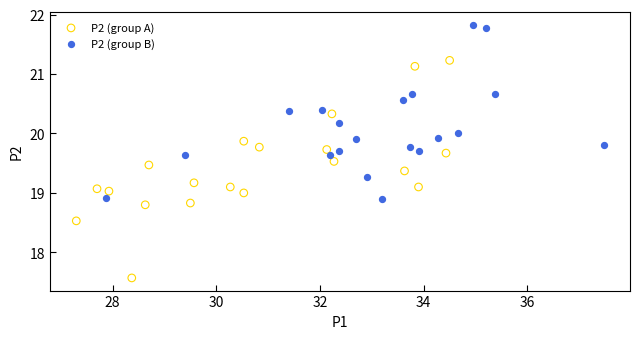

Which series reaches the maximum Y coordinate?

P2 (group B)